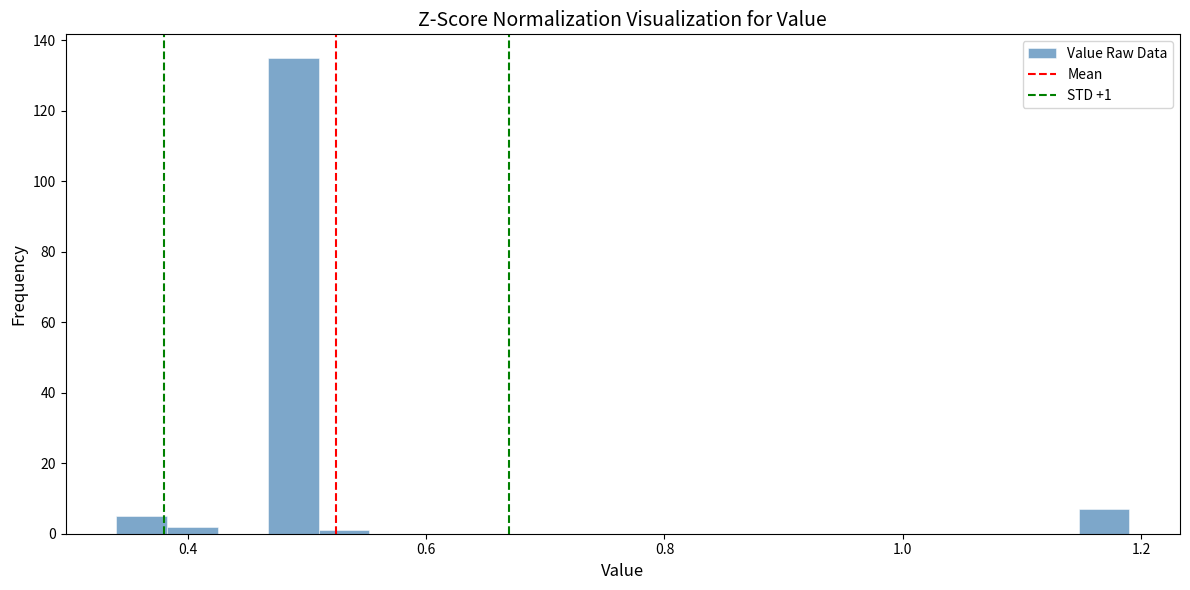

Around what value on the x-axis is the tallest bar? Give the approximate position of its centre, as read against the axis.

0.48